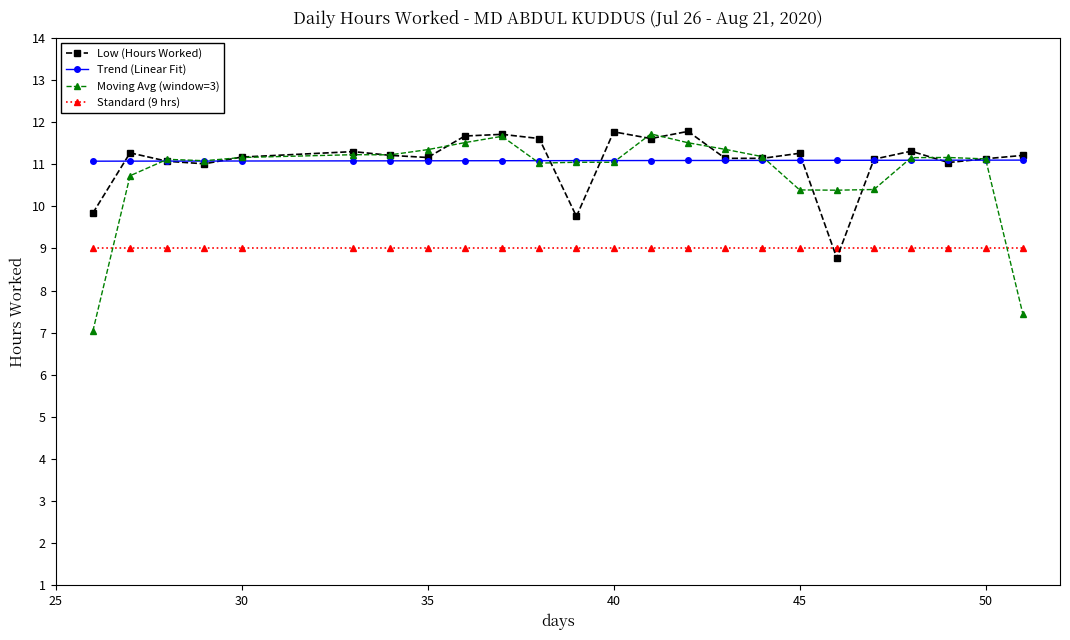

Which series has the widest spread of values?

Moving Avg (window=3)